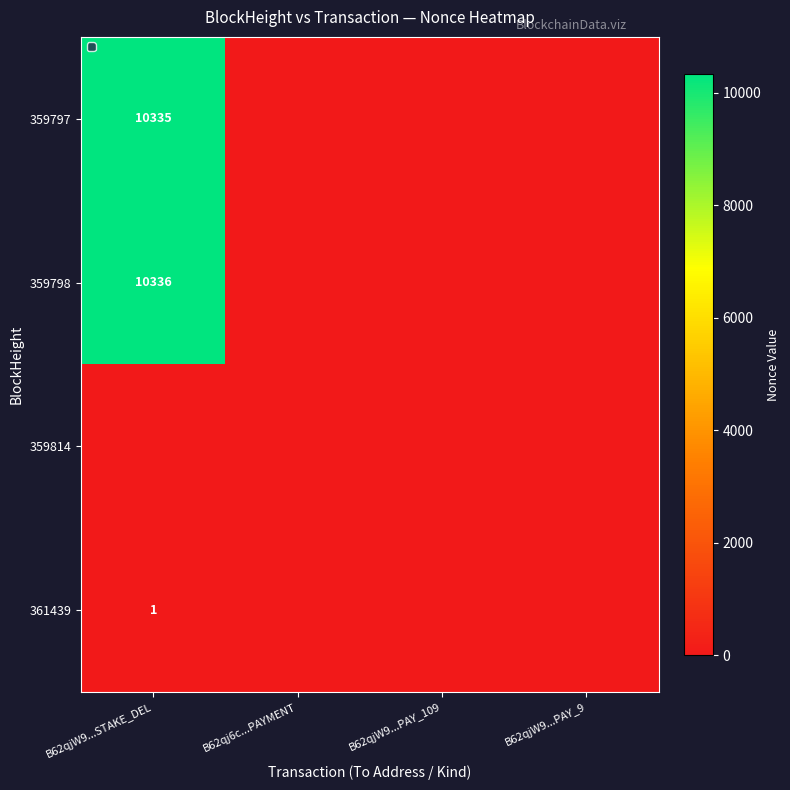

What is the greatest value displayed?

10336